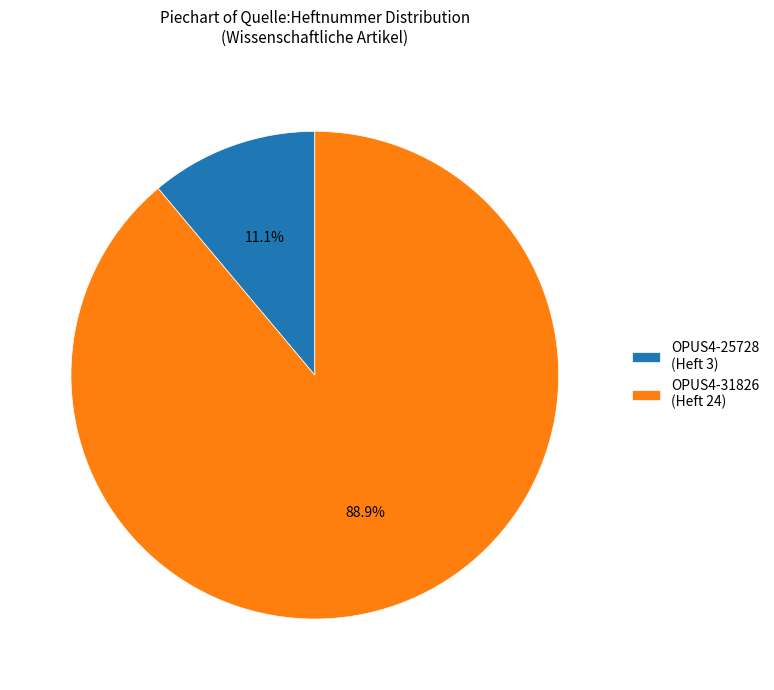

Which slice represents more than half of the pie?

OPUS4-31826